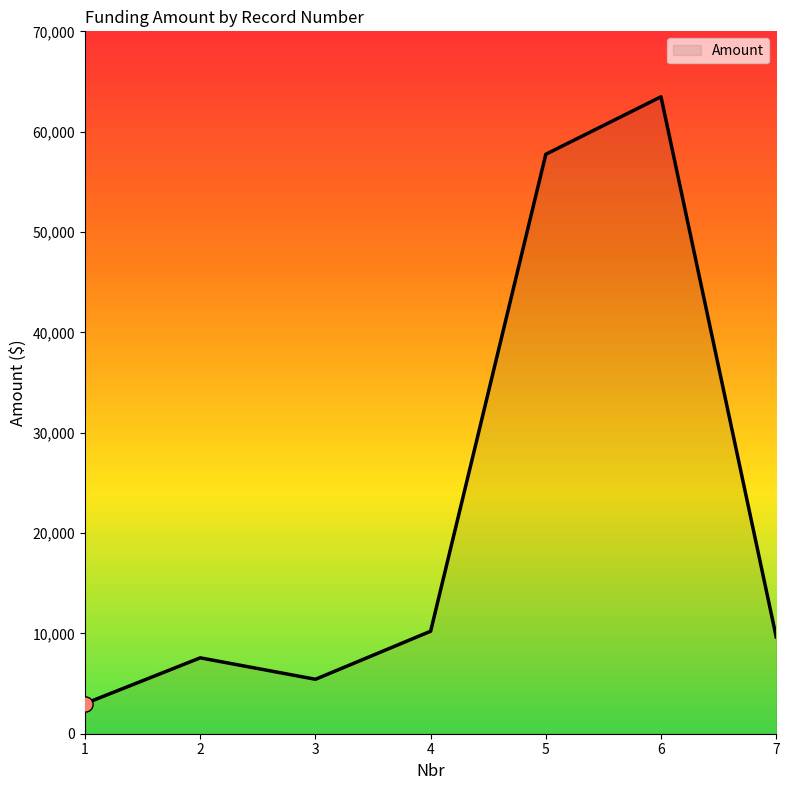

Which has a higher value, 5 or 6?

6